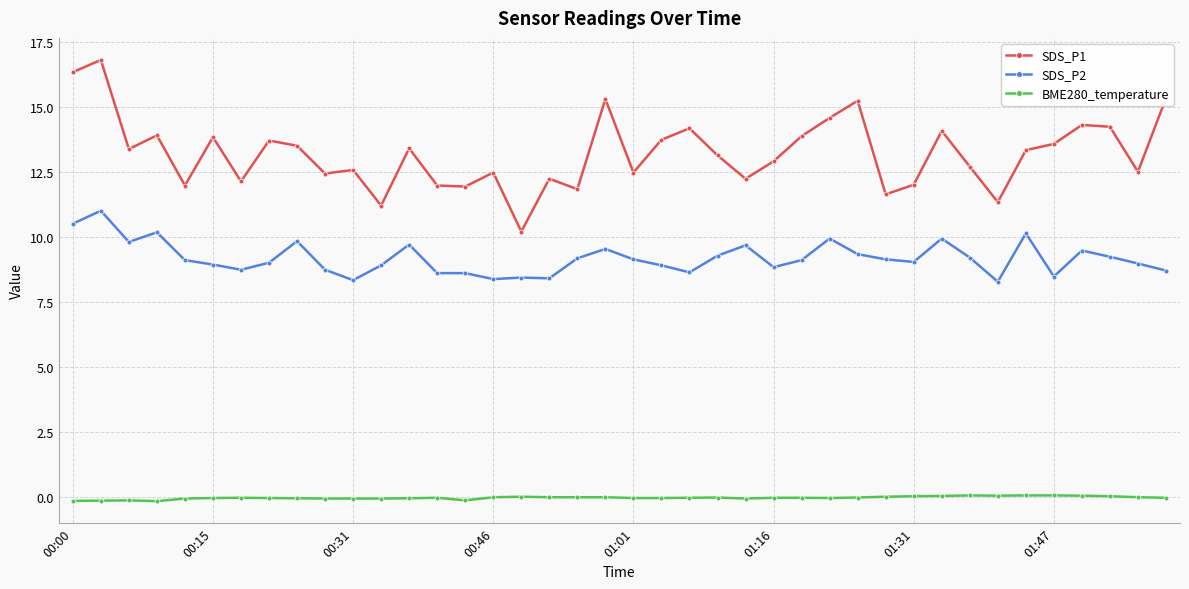

Which series has the widest spread of values?

SDS_P1